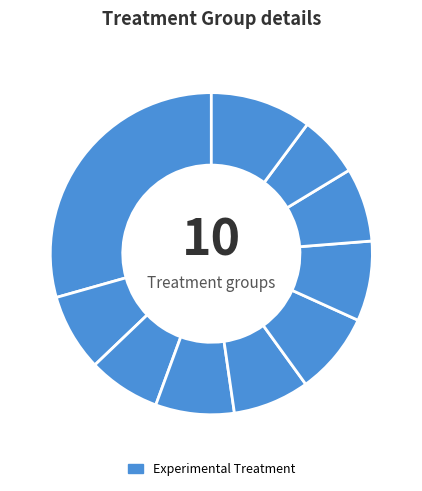

How many segments does this pie chart have?

10